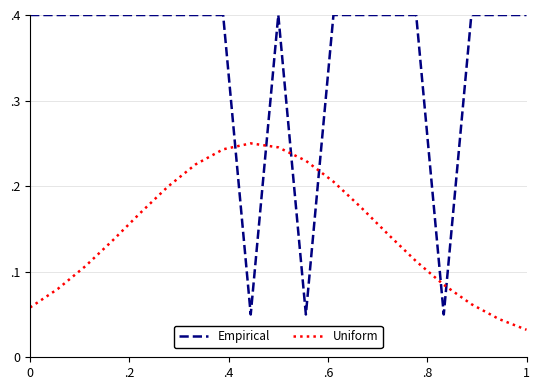

True or false: Empirical has more than 1 interior local peaks.

True